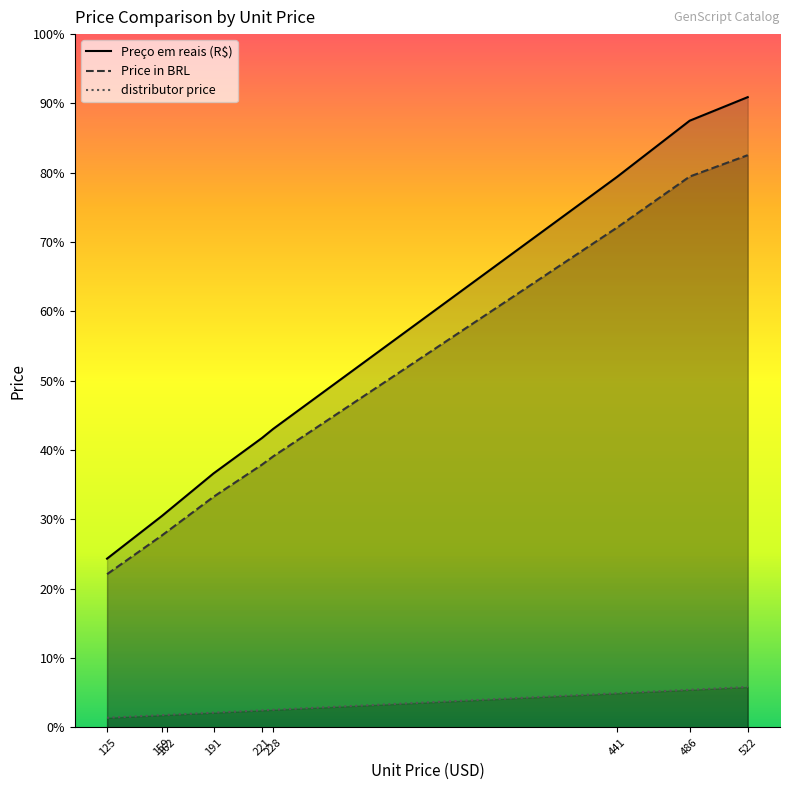

True or false: Price in BRL has a value of 3754.3 at 221.

False